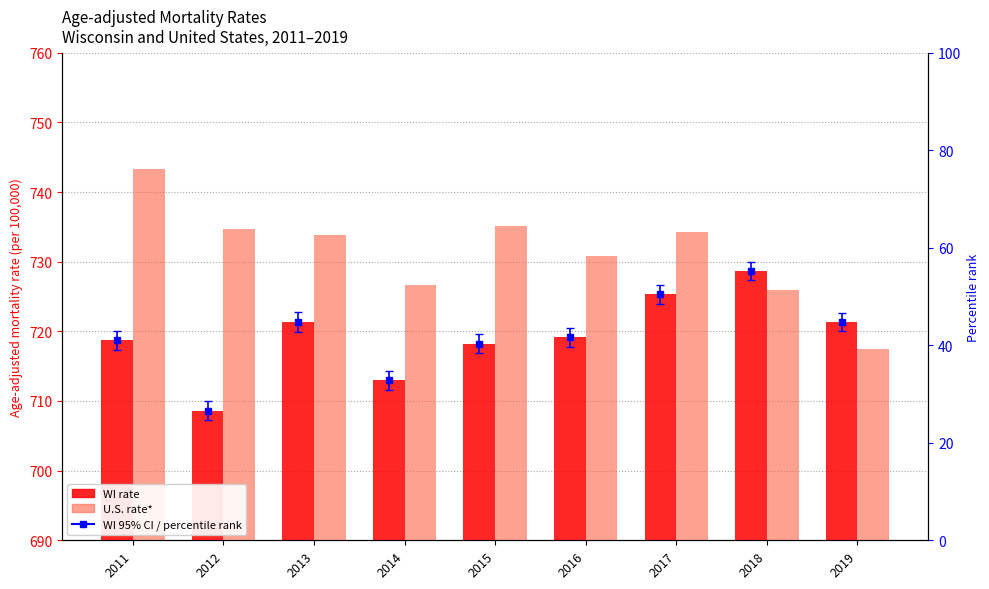

How many data points in WI rate are above 719?

5